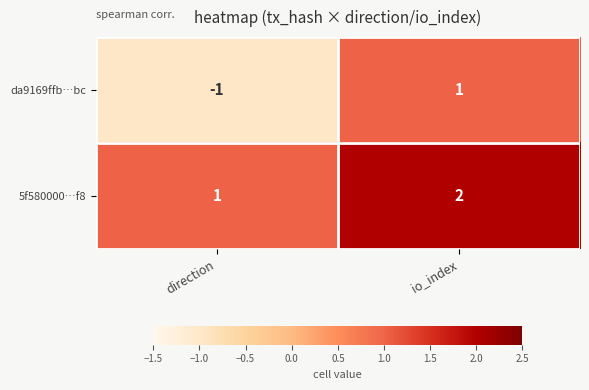

The value of da9169ffb…bc at io_index is 1. True or false?

True